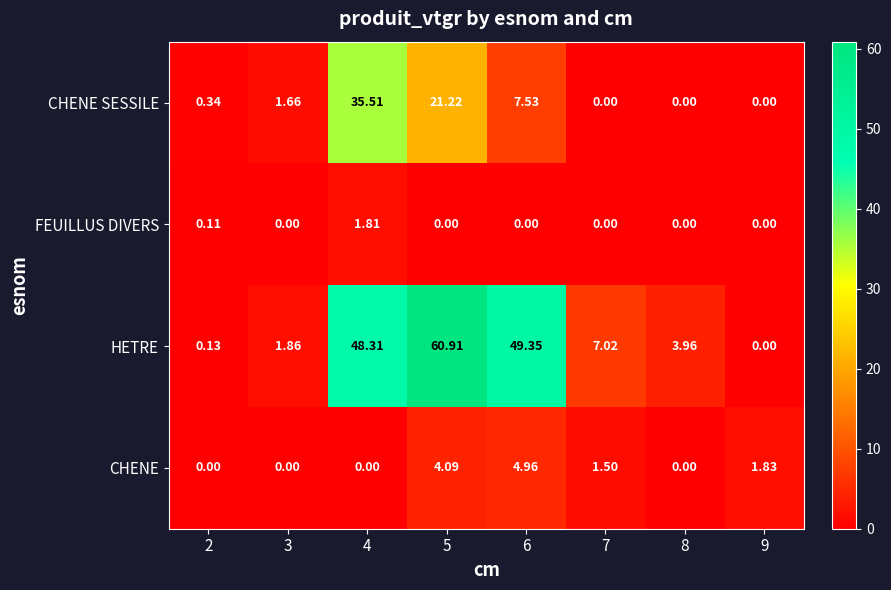

List the series in order of their peak value, highest first.

HETRE, CHENE SESSILE, CHENE, FEUILLUS DIVERS